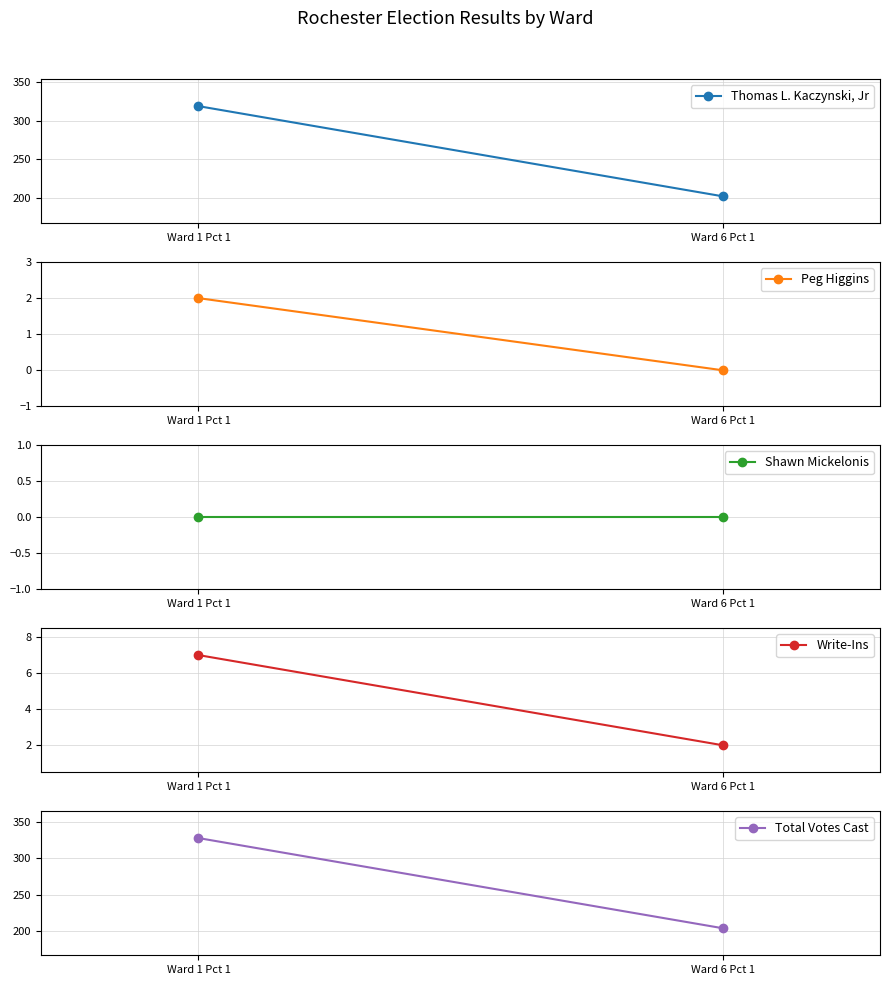

What is the total value across all series at Ward 1 Pct 1?

656